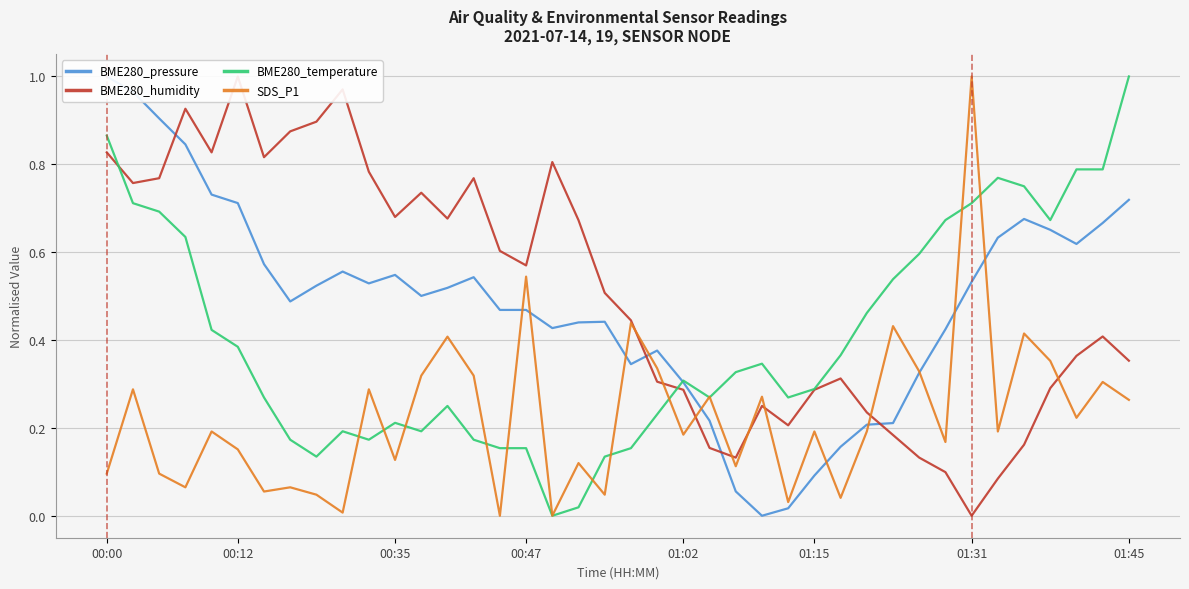

In BME280_pressure, how many points are lower than both neighbors (excluding endpoints)?

7